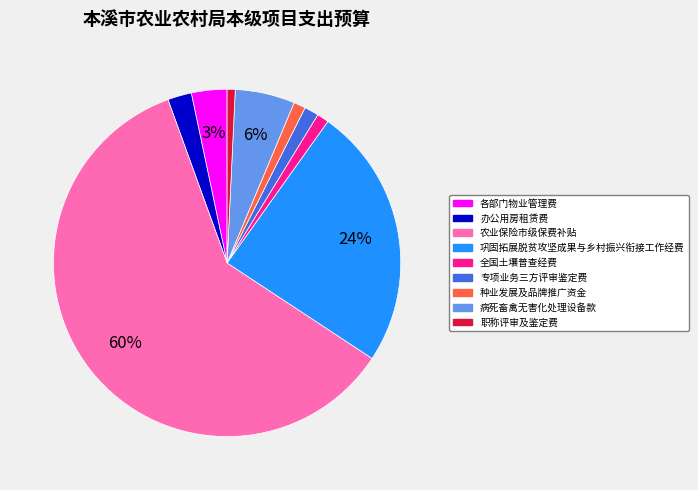

Which has a higher value, 种业发展及品牌推广资金 or 农业保险市级保费补贴?

农业保险市级保费补贴